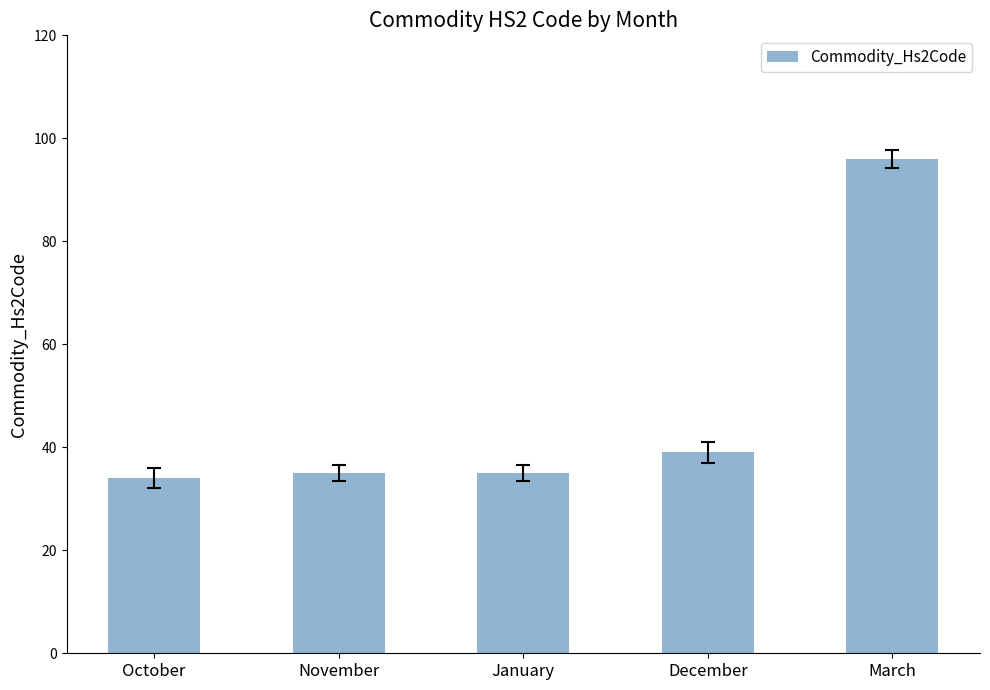

What is the label of the 5th bar from the left?

March